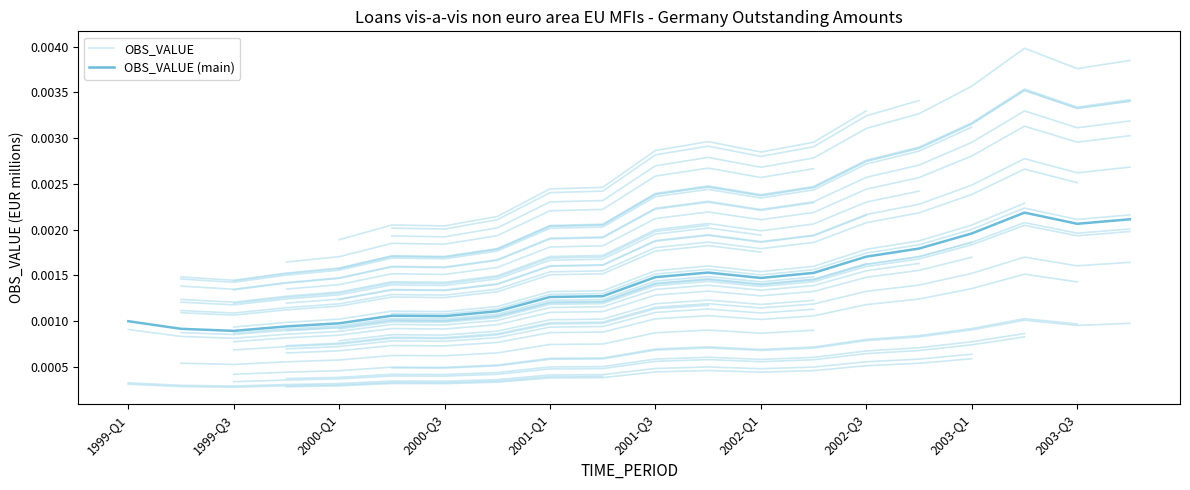

At which category does the chart reach its peak across all series?

2003-Q2